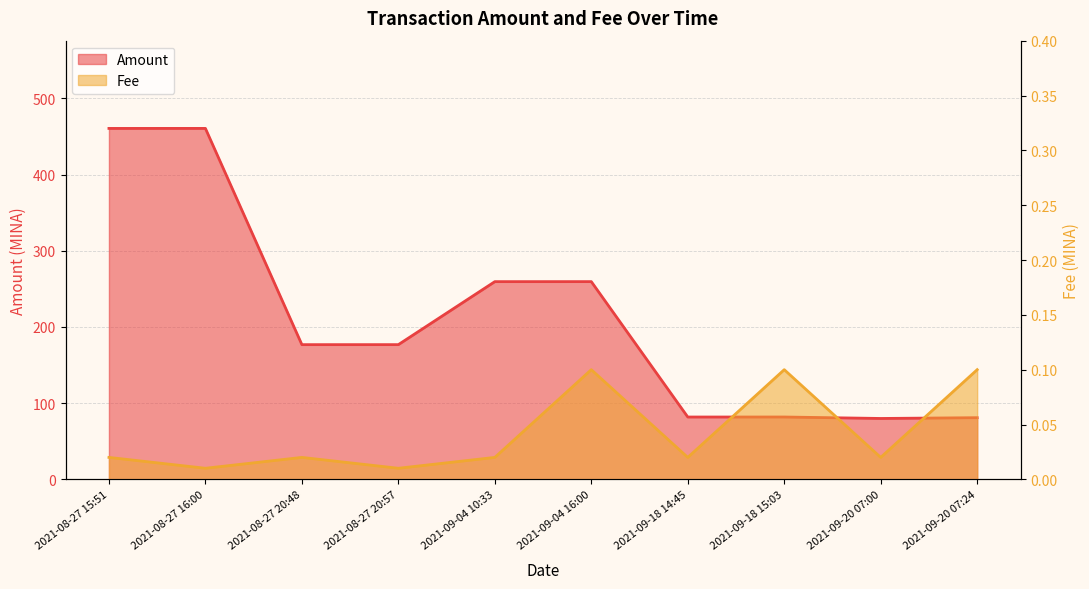

In Amount, how many points are higher than both neighbors (excluding endpoints)?

3